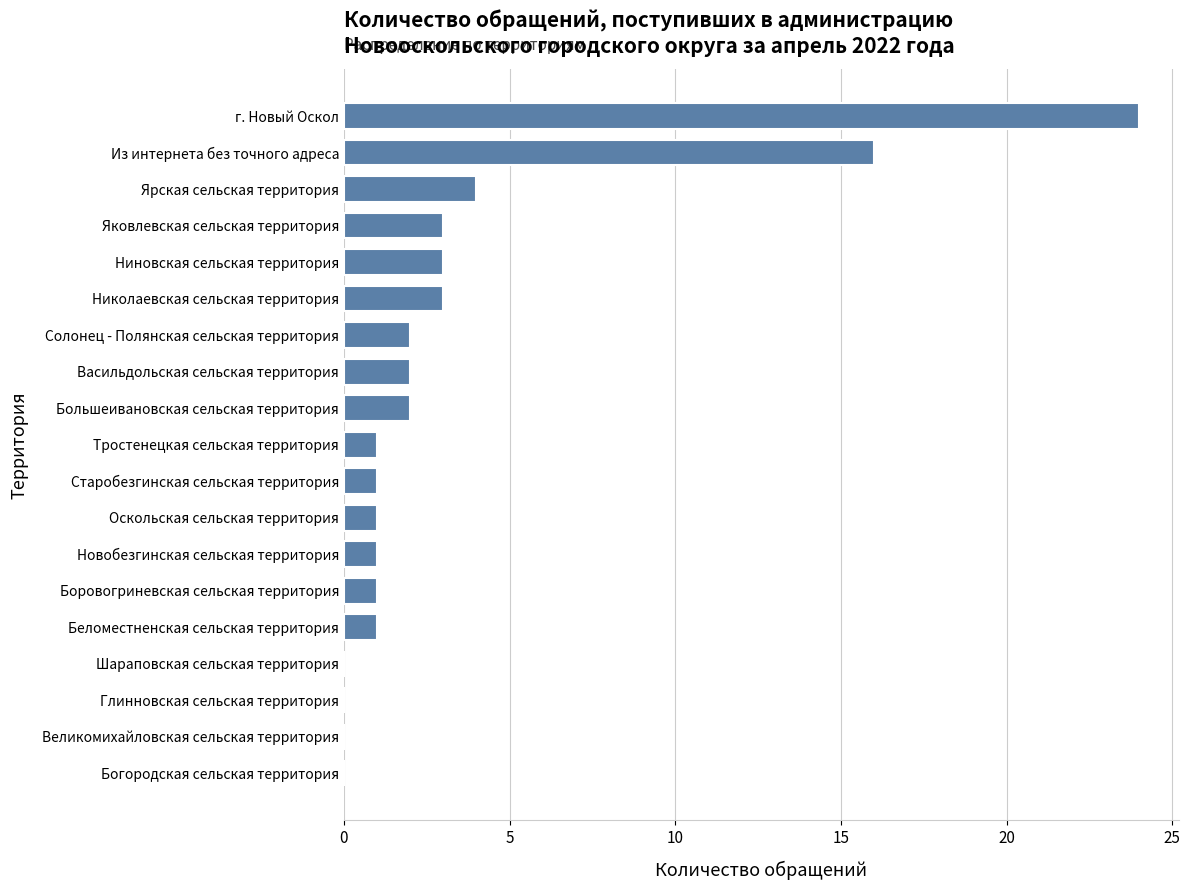

The chart shows a value of 5 at Николаевская сельская территория. True or false?

False